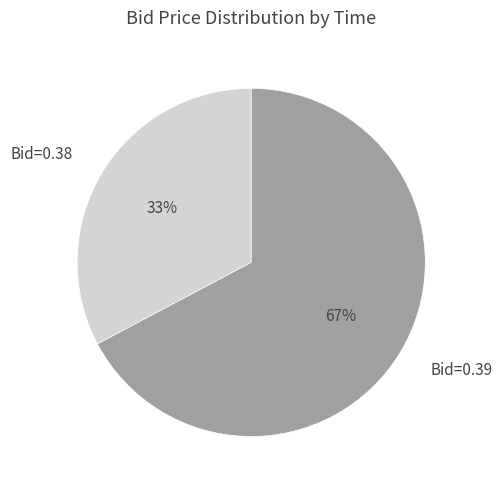

Combined, do Bid=0.39 and Bid=0.38 account for over 50%?

Yes